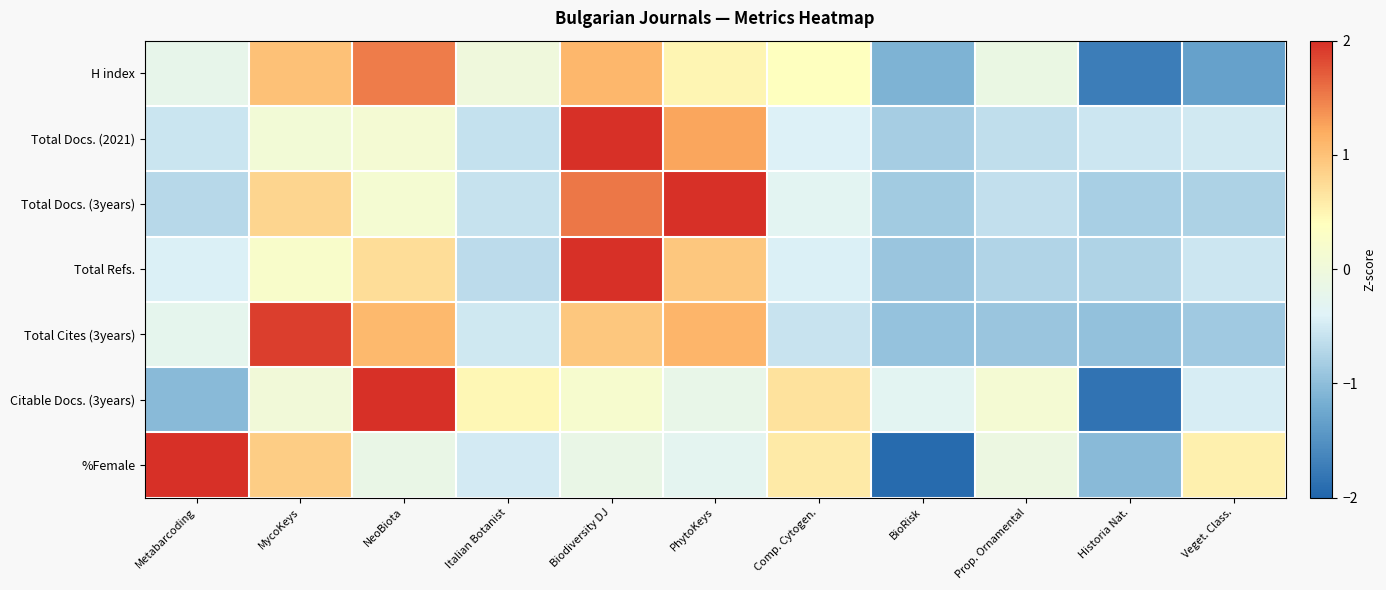

Reading right to left, list all the values displayed in this chart.

H index: Veget. Class.=-1.3	Historia Nat.=-1.7	Prop. Ornamental=-0.1	BioRisk=-1.1	Comp. Cytogen.=0.4	PhytoKeys=0.5	Biodiversity DJ=1.1	Italian Botanist=-0.0	NeoBiota=1.5	MycoKeys=1.0	Metabarcoding=-0.2
Total Docs. (2021): Veget. Class.=-0.5	Historia Nat.=-0.5	Prop. Ornamental=-0.6	BioRisk=-0.8	Comp. Cytogen.=-0.4	PhytoKeys=1.2	Biodiversity DJ=2.6	Italian Botanist=-0.6	NeoBiota=0.1	MycoKeys=0.1	Metabarcoding=-0.6
Total Docs. (3years): Veget. Class.=-0.8	Historia Nat.=-0.8	Prop. Ornamental=-0.6	BioRisk=-0.9	Comp. Cytogen.=-0.3	PhytoKeys=2.2	Biodiversity DJ=1.5	Italian Botanist=-0.6	NeoBiota=0.1	MycoKeys=0.8	Metabarcoding=-0.7
Total Refs.: Veget. Class.=-0.5	Historia Nat.=-0.8	Prop. Ornamental=-0.7	BioRisk=-0.9	Comp. Cytogen.=-0.4	PhytoKeys=0.9	Biodiversity DJ=2.5	Italian Botanist=-0.7	NeoBiota=0.7	MycoKeys=0.2	Metabarcoding=-0.4
Total Cites (3years): Veget. Class.=-0.9	Historia Nat.=-1.0	Prop. Ornamental=-0.9	BioRisk=-0.9	Comp. Cytogen.=-0.6	PhytoKeys=1.1	Biodiversity DJ=0.9	Italian Botanist=-0.5	NeoBiota=1.1	MycoKeys=1.9	Metabarcoding=-0.3
Citable Docs. (3years): Veget. Class.=-0.5	Historia Nat.=-1.8	Prop. Ornamental=0.1	BioRisk=-0.3	Comp. Cytogen.=0.7	PhytoKeys=-0.2	Biodiversity DJ=0.2	Italian Botanist=0.5	NeoBiota=2.3	MycoKeys=0.0	Metabarcoding=-1.0
%Female: Veget. Class.=0.5	Historia Nat.=-1.0	Prop. Ornamental=-0.1	BioRisk=-1.9	Comp. Cytogen.=0.6	PhytoKeys=-0.3	Biodiversity DJ=-0.1	Italian Botanist=-0.5	NeoBiota=-0.1	MycoKeys=0.9	Metabarcoding=2.1